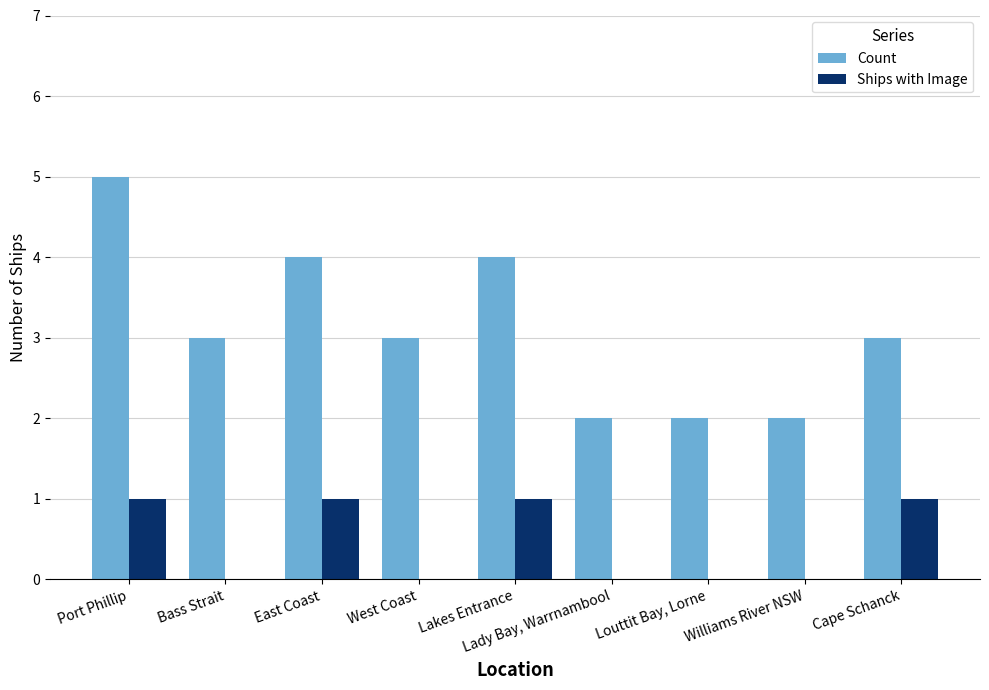

What is the maximum value shown in the chart?

5